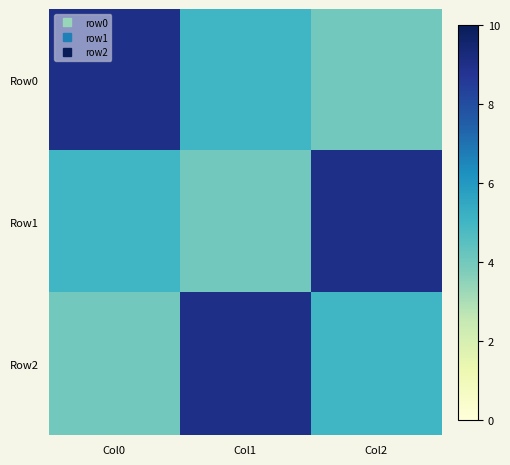

Reading left to right, list all the values displayed in this chart.

Row0: Col0=9	Col1=5	Col2=4
Row1: Col0=5	Col1=4	Col2=9
Row2: Col0=4	Col1=9	Col2=5